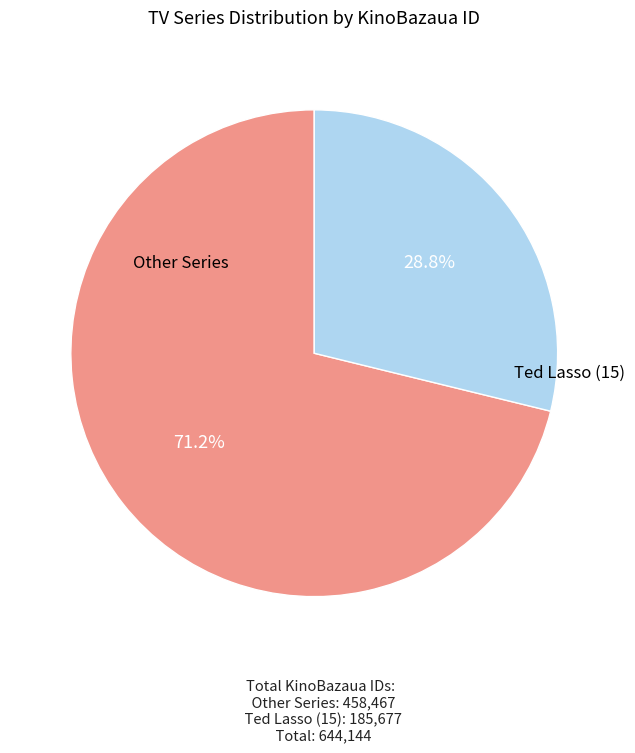

Between Other Series and Ted Lasso (15), which is larger?

Other Series